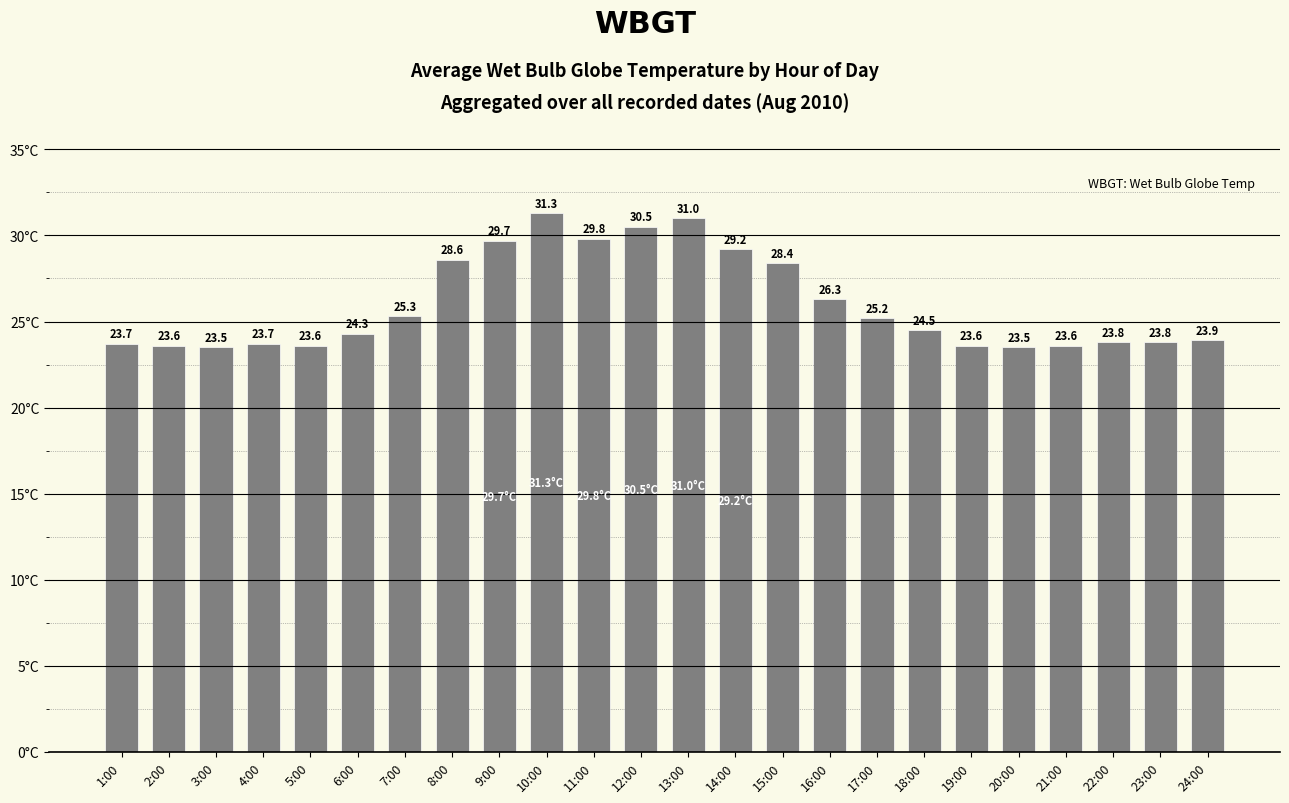

The chart shows a value of 23.6 at 5:00. True or false?

True